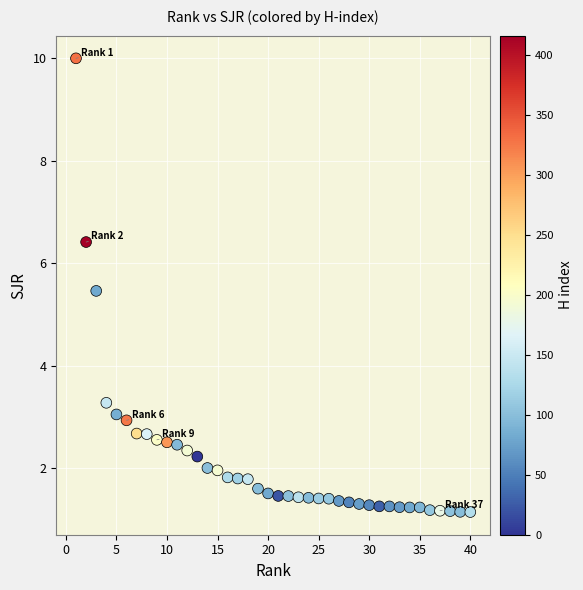

What is the range of X values (max minus min)?

39.0